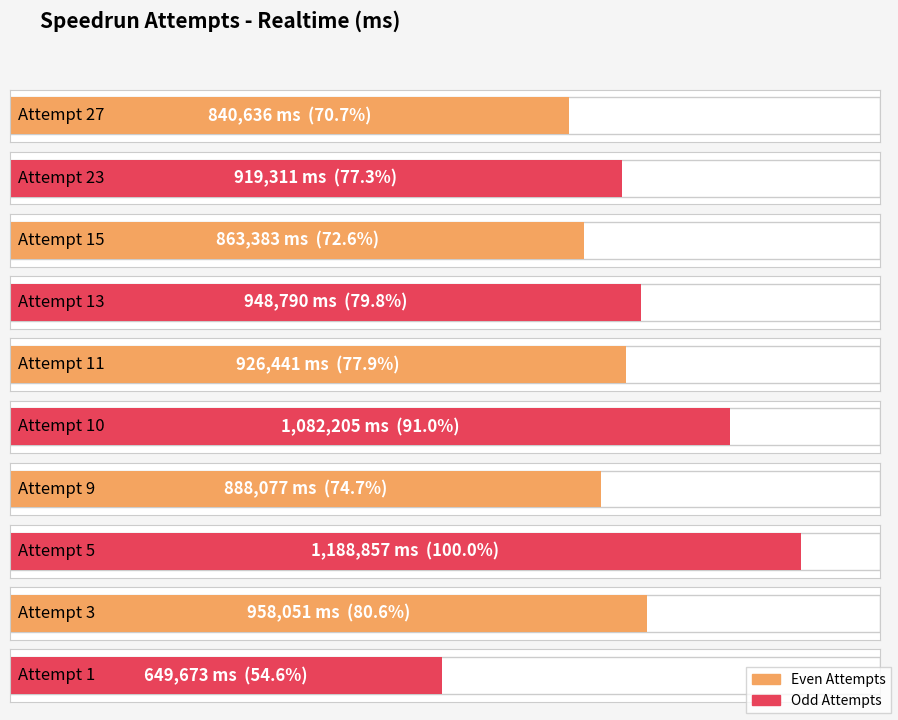

What is the sum of the values at Attempt 9 and Attempt 3?

1846128